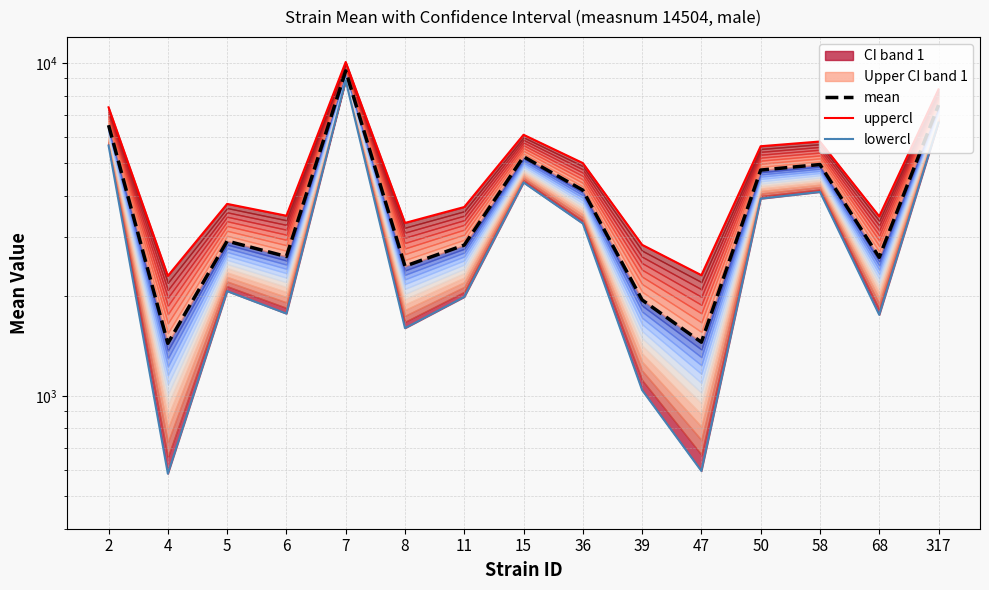

At which category is the sum across all series the highest?

7